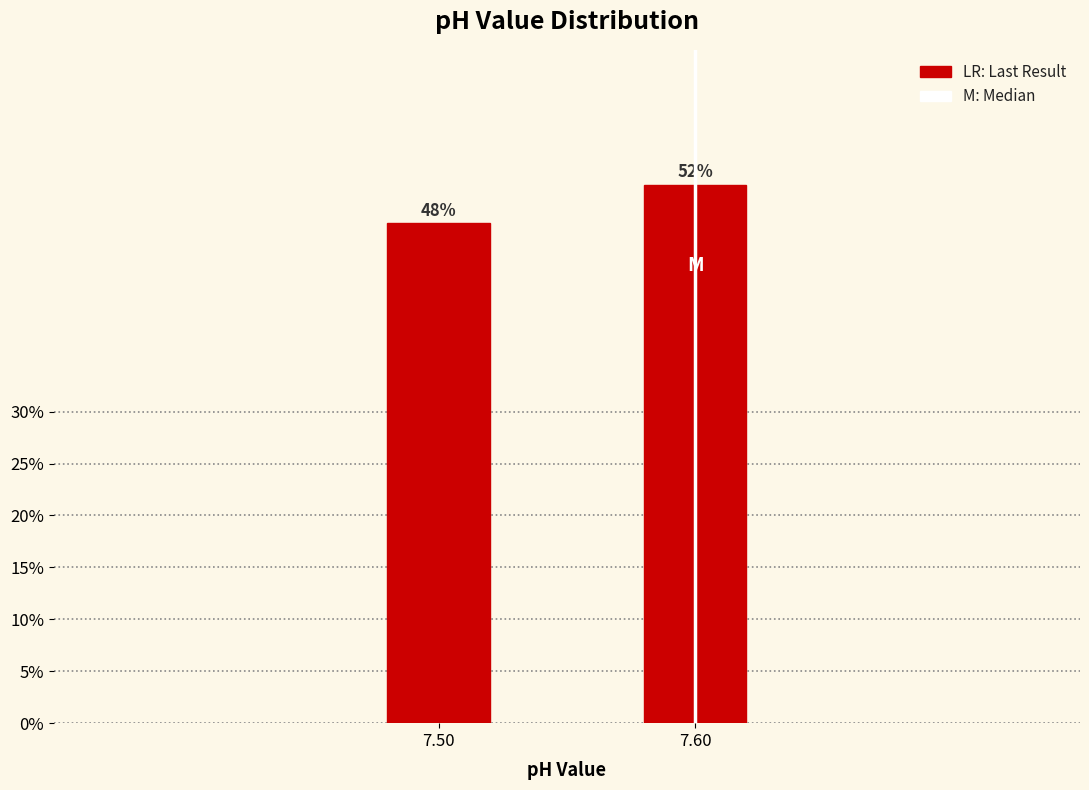

What is the average value?

50.0